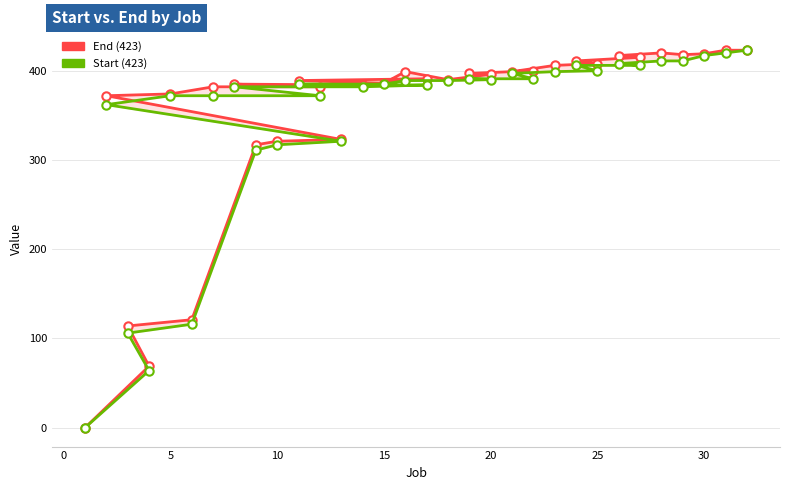

What is the average value of the Start series?

346